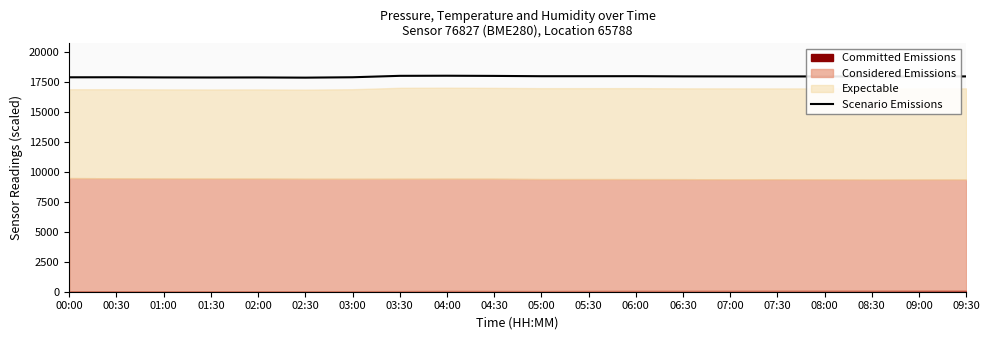

How many lines are shown in the chart?

1